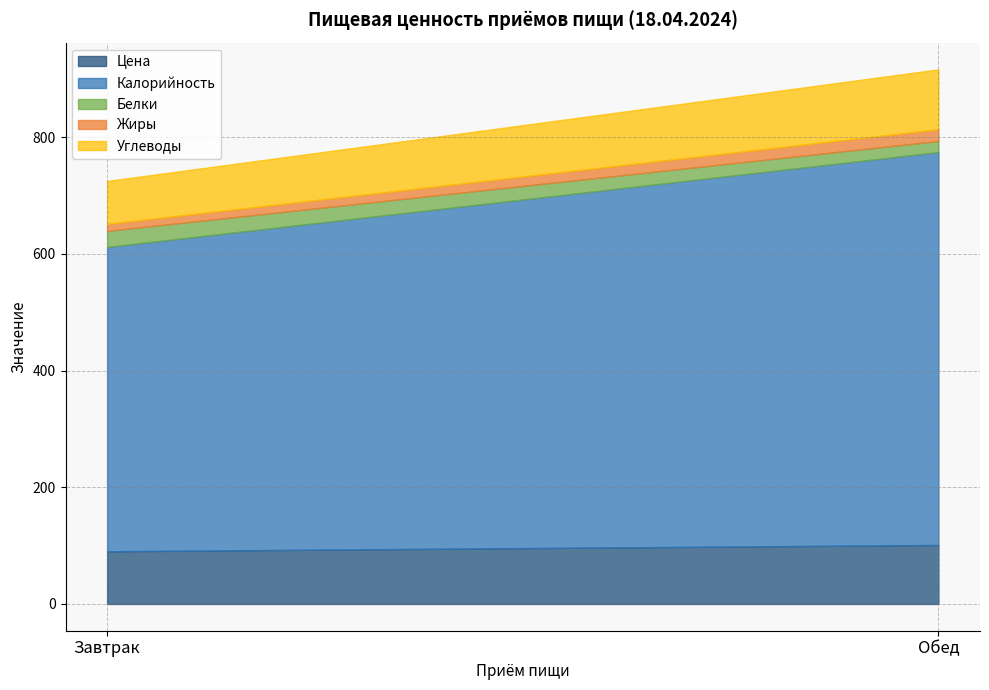

What is the difference between the maximum and minimum values in the Белки series?

8.4